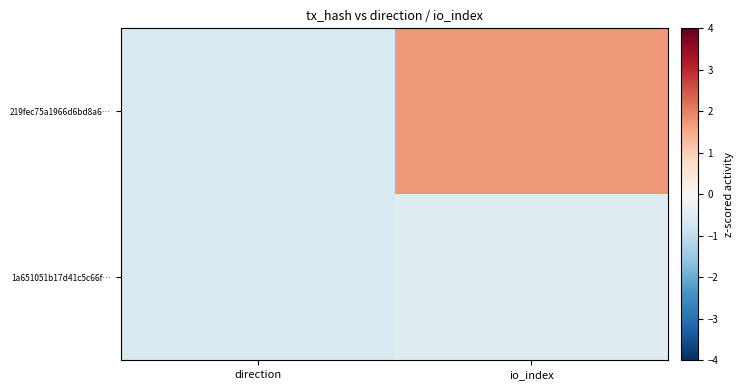

At which category is the sum across all series the highest?

io_index